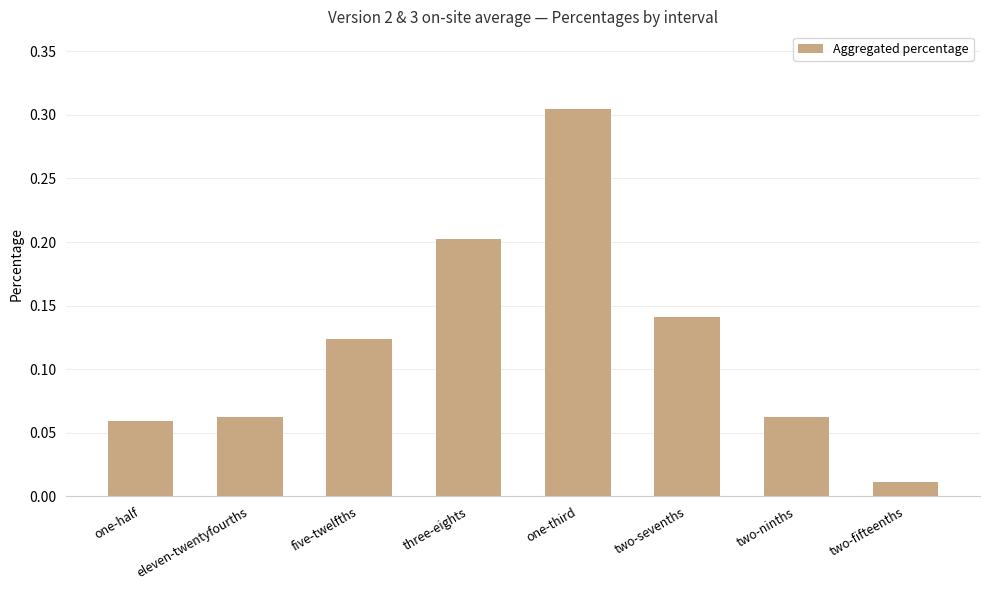

At which label is the value closest to 0?

two-fifteenths